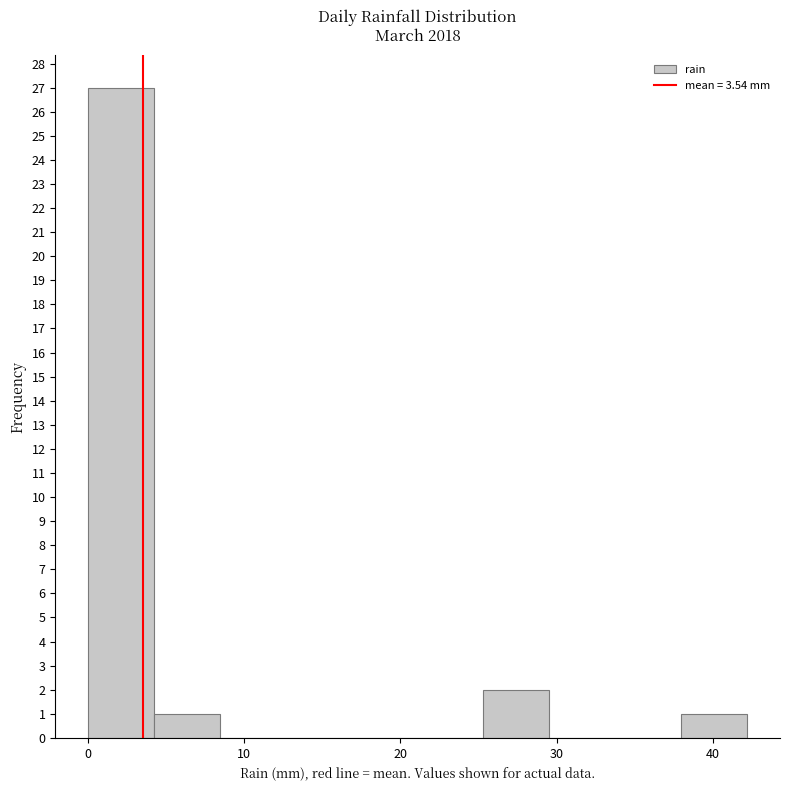

Which range on the x-axis has the tallest bar?

0 to 4